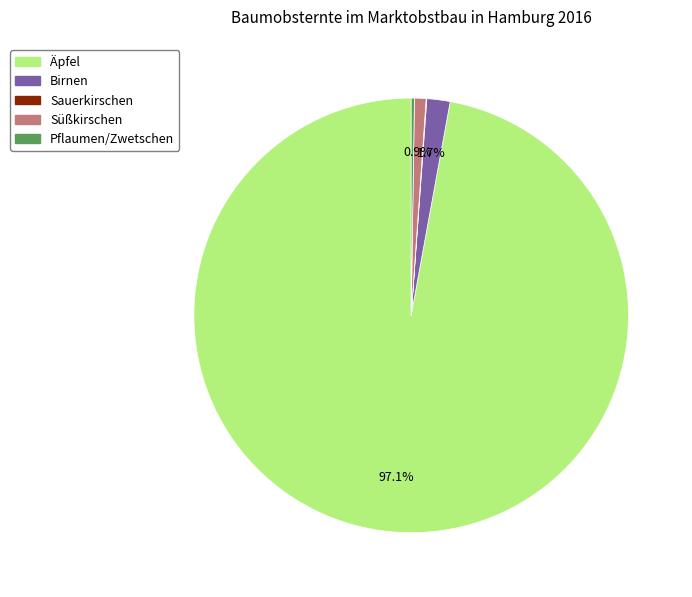

Is there a majority slice in this chart?

Yes